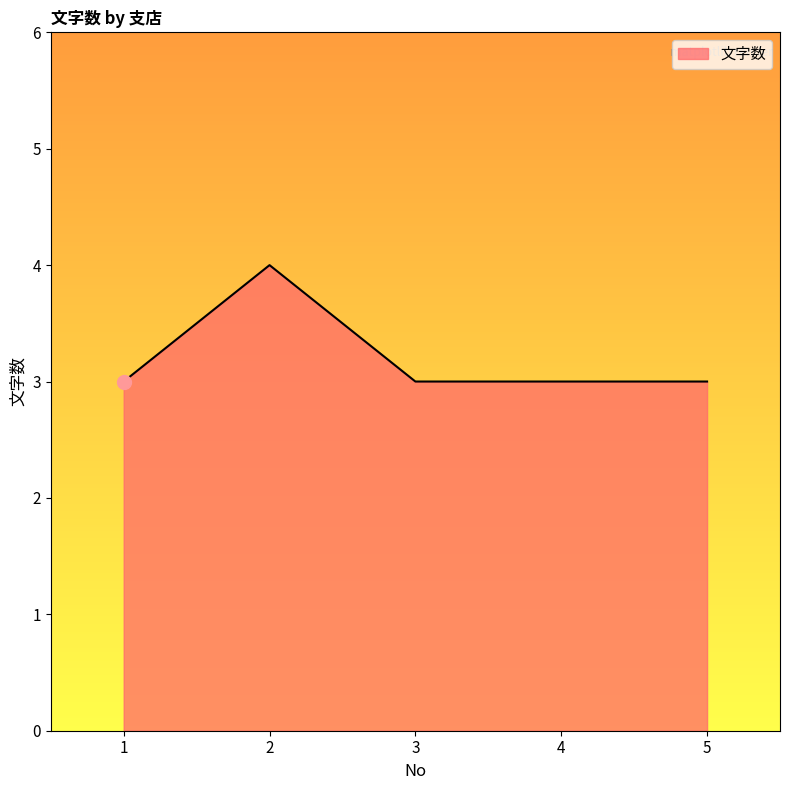

Does the chart display data point markers on the line(s)?

No